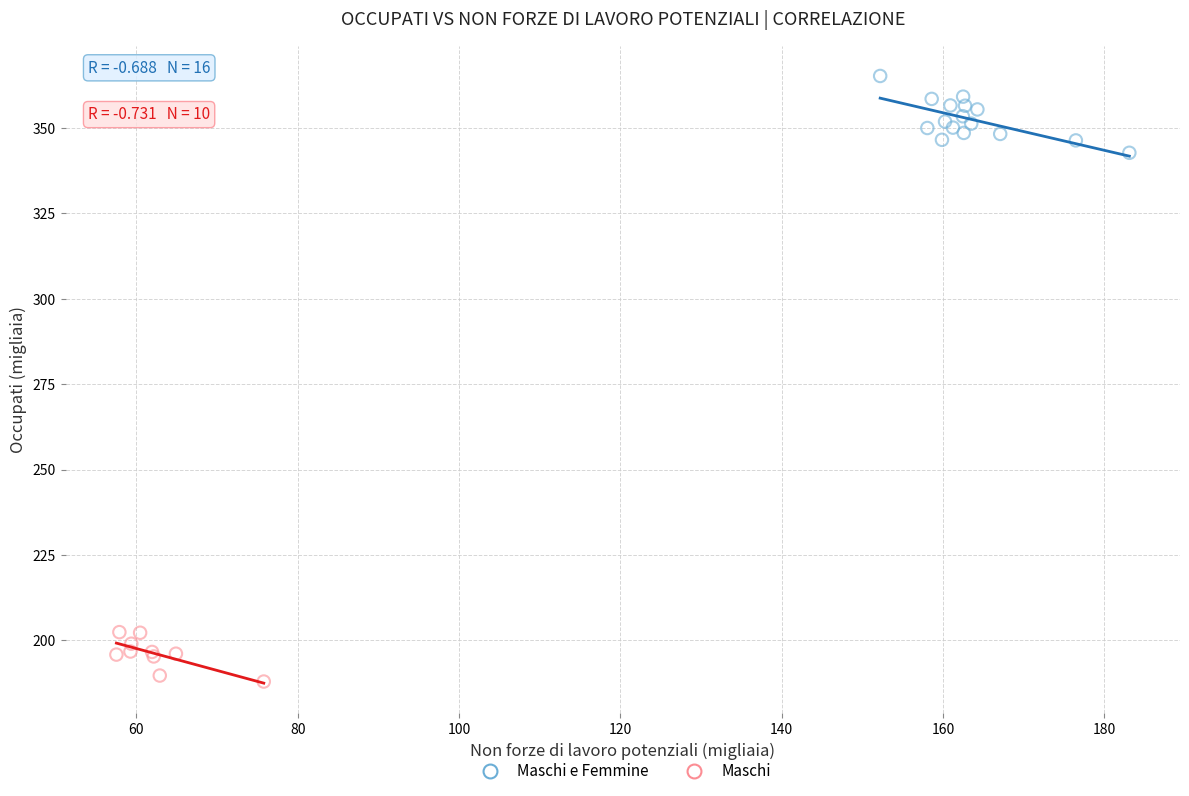

Which series reaches the minimum Y coordinate?

Maschi